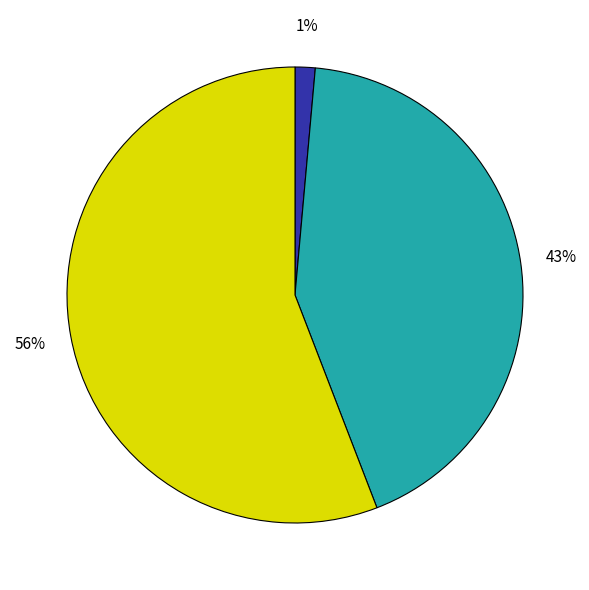

Does any single category account for the majority?

Yes